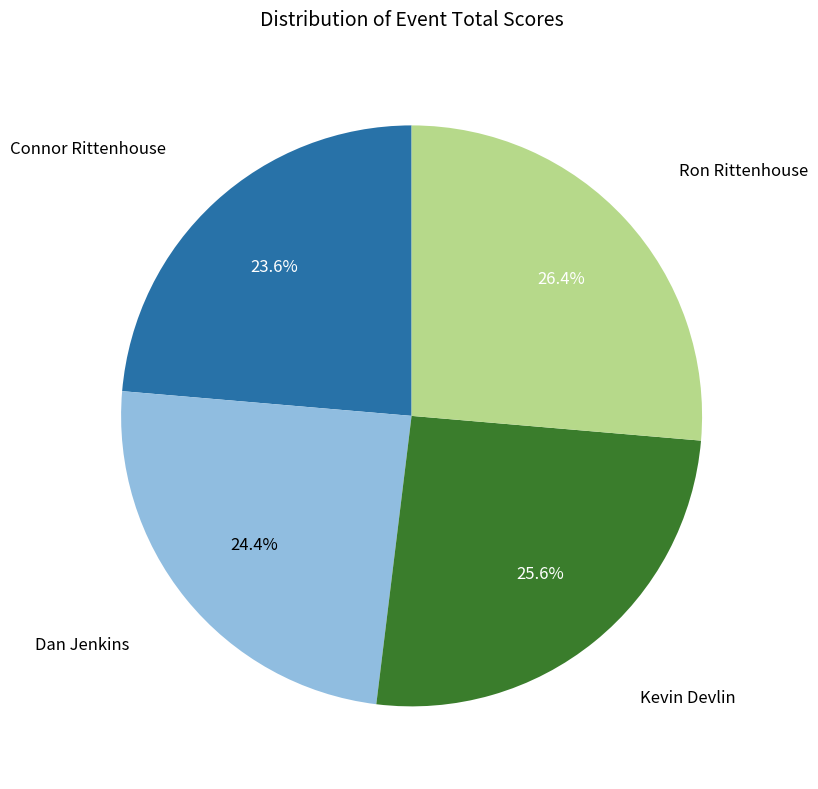

How many slices are in this pie chart?

4